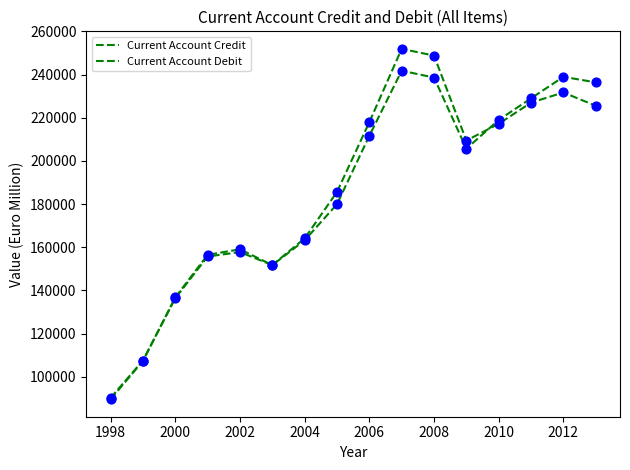

Is this an area chart (filled region under the line)?

No